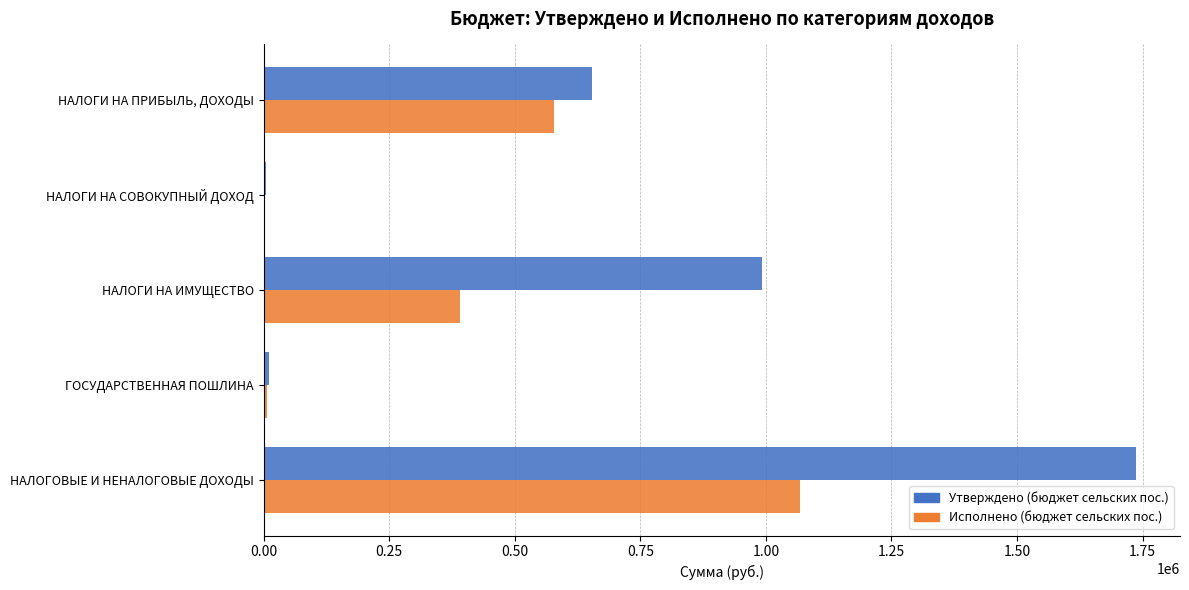

The Исполнено (бюджет сельских пос.) series shows 1068372.5 at НАЛОГОВЫЕ И НЕНАЛОГОВЫЕ ДОХОДЫ. True or false?

True